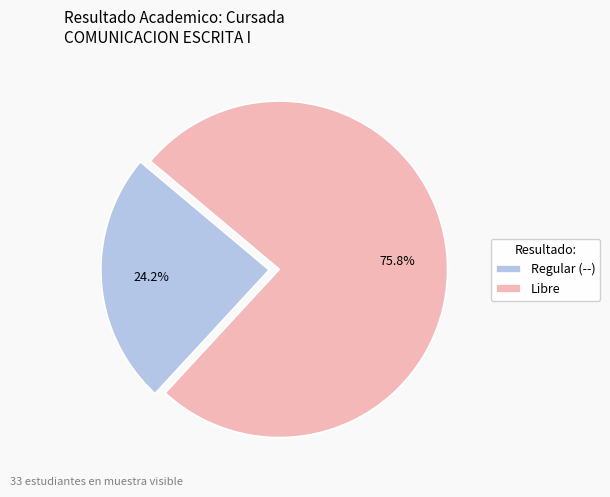

Combined, what portion of the pie is Regular (--) and Libre?

100.0%